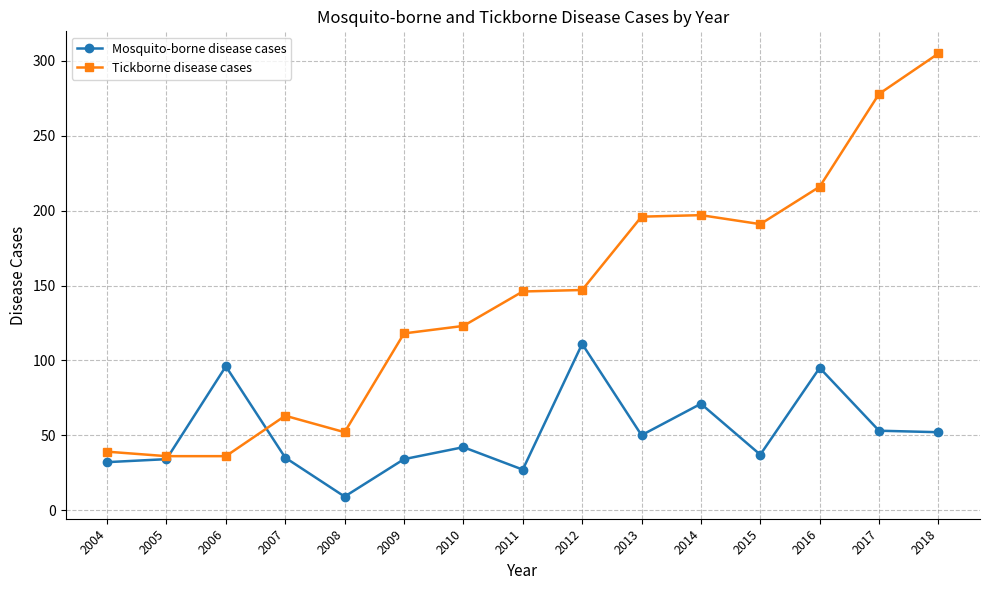

True or false: Mosquito-borne disease cases has more than 2 points higher than both neighbors.

True